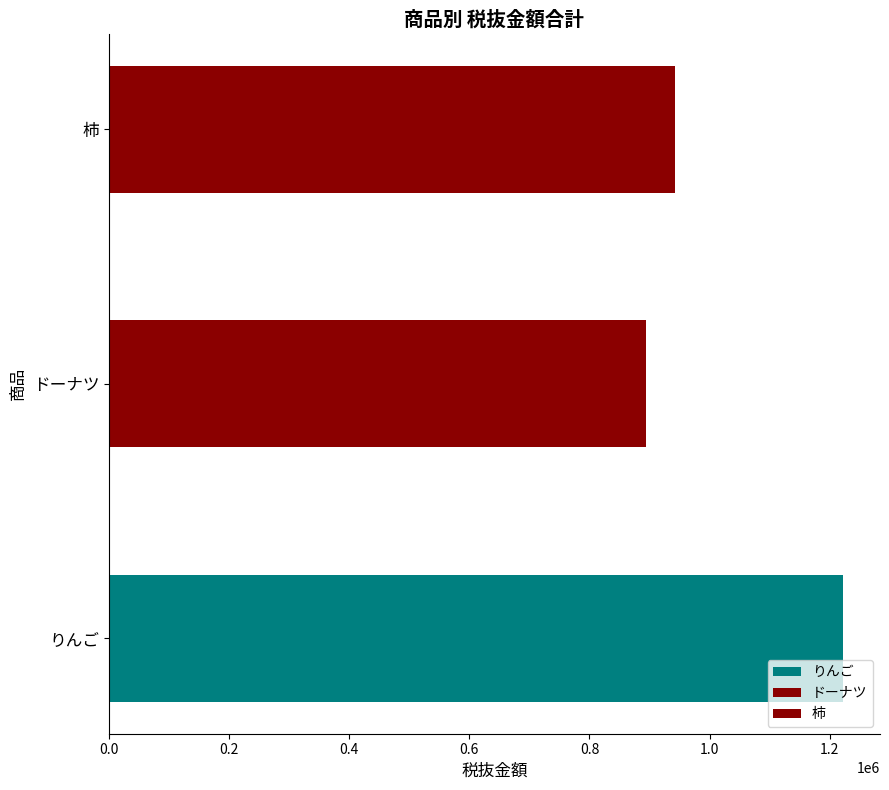

What is the average value?

1019389